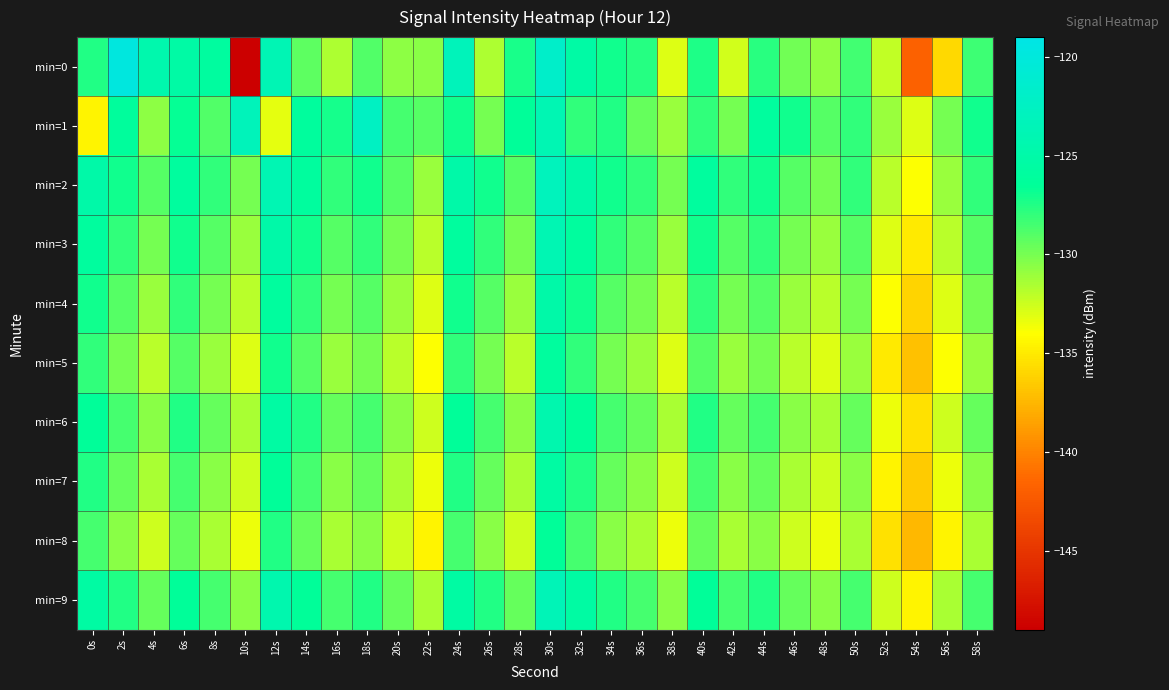

Which category has the lowest value across all series?

10s